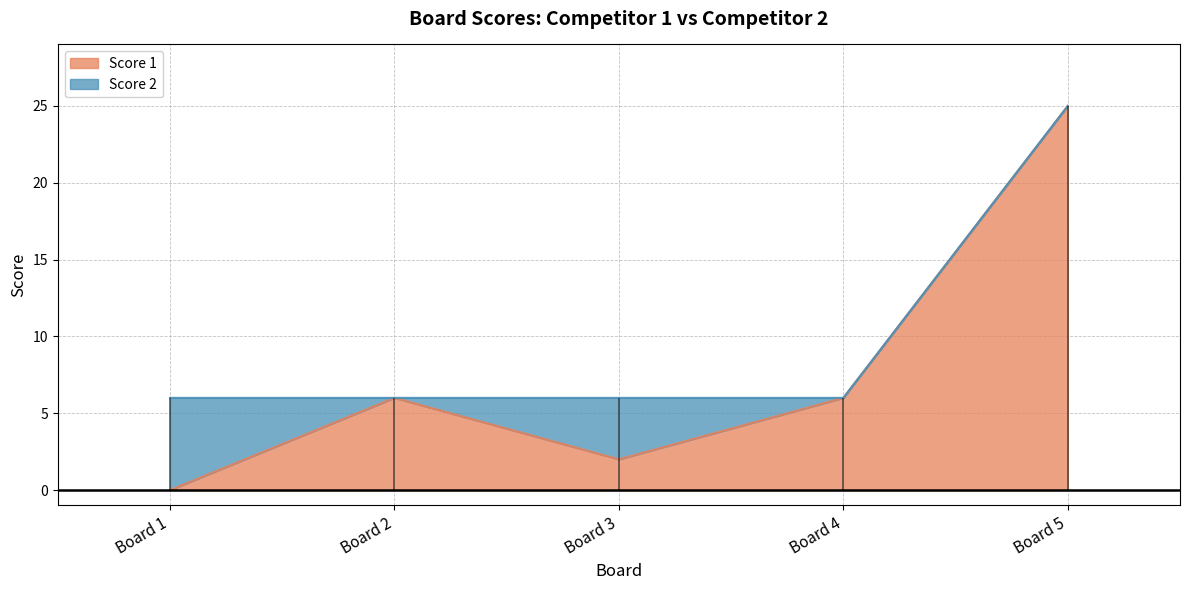

How many values are below 6?

2